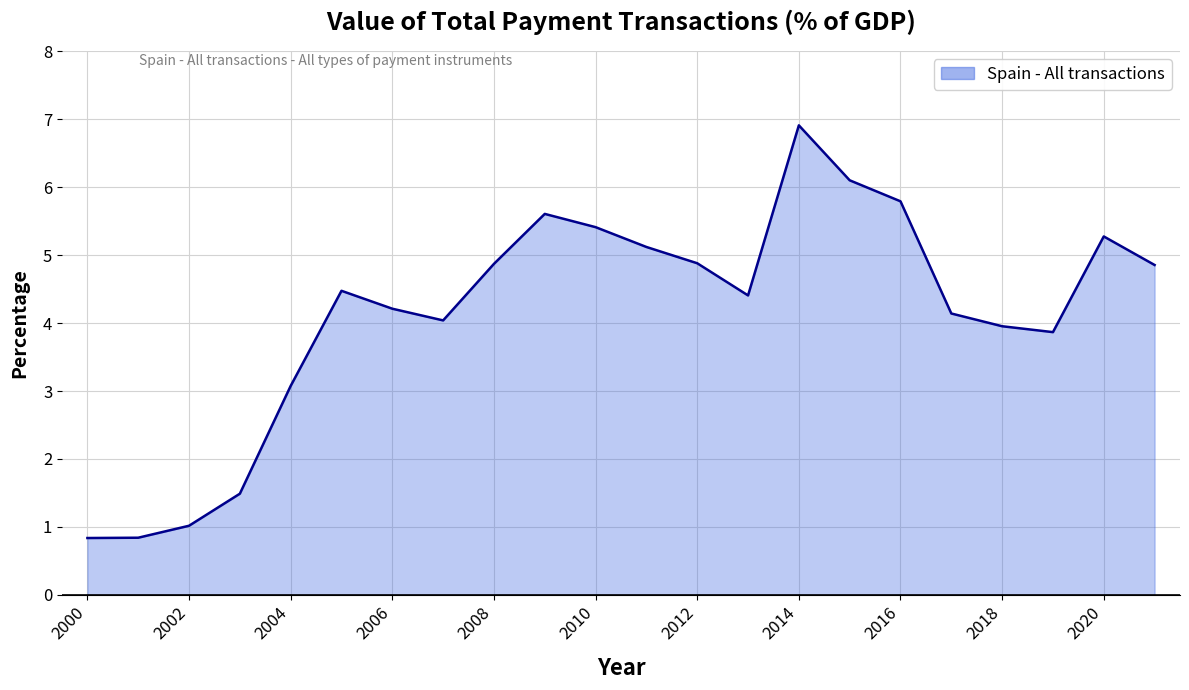

Which category has the highest value across all series?

2014